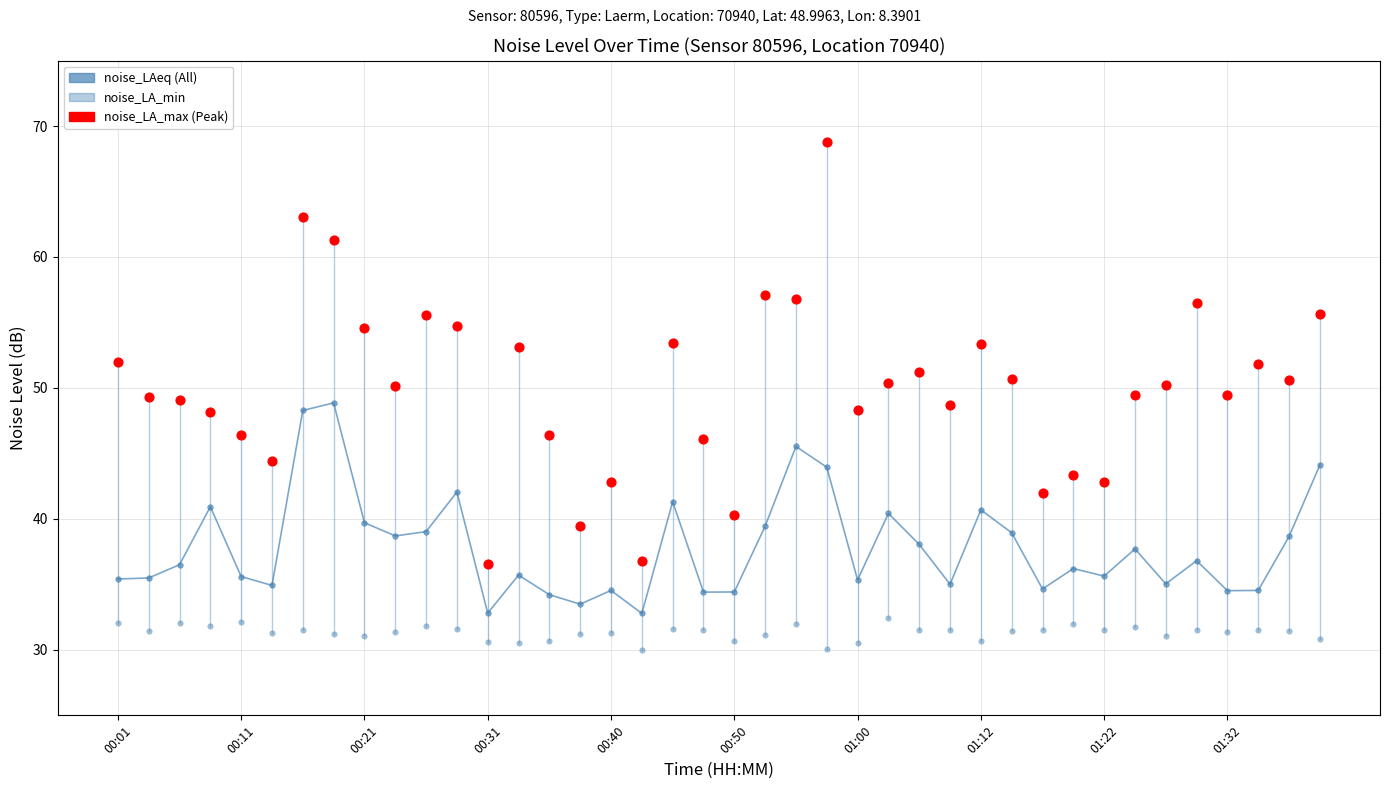

Which series contains the highest Y value?

noise_LA_max